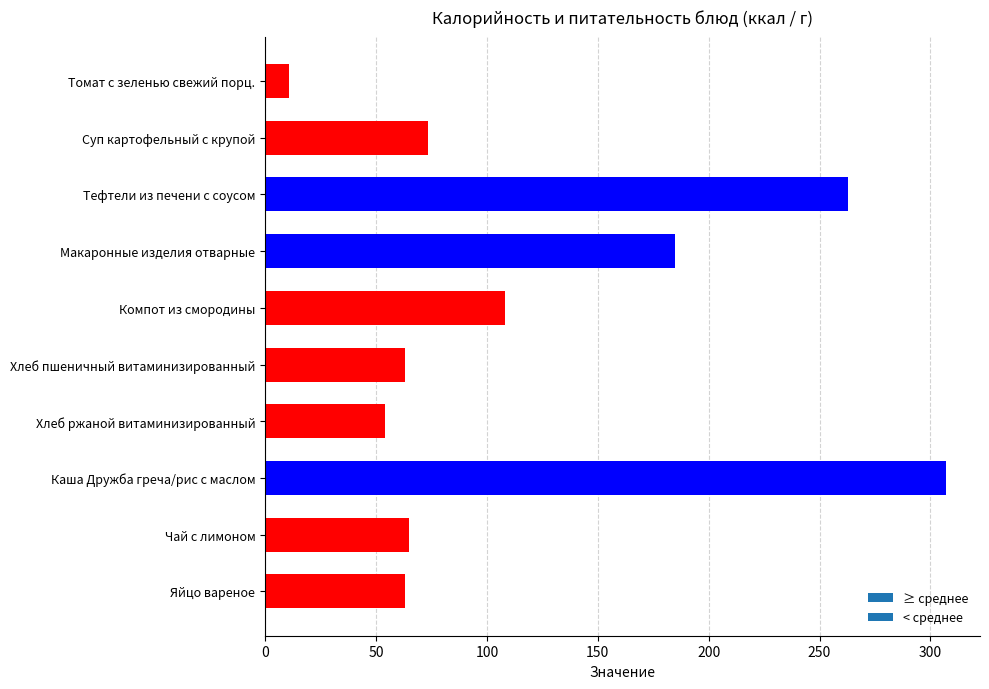

What is the greatest value displayed?

307.0